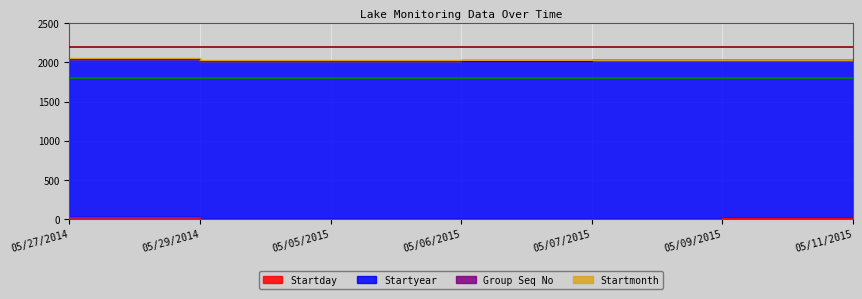

Rank the categories by Startmonth value from lowest to highest.

05/27/2014, 05/29/2014, 05/05/2015, 05/06/2015, 05/07/2015, 05/09/2015, 05/11/2015